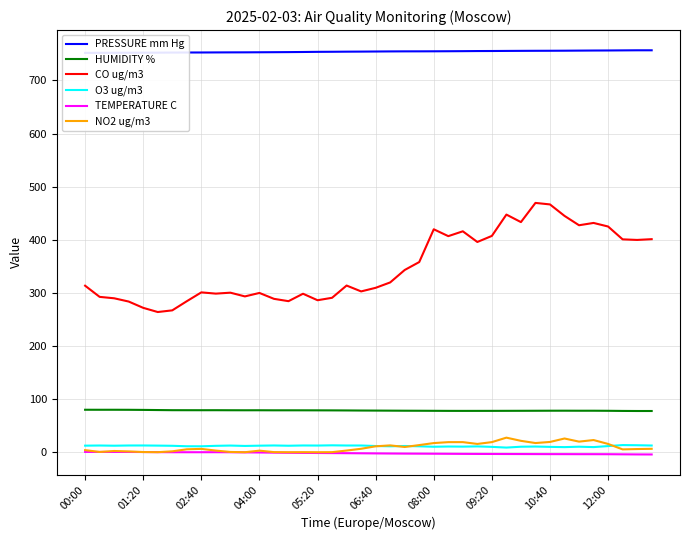

How many distinct data groups are displayed?

6